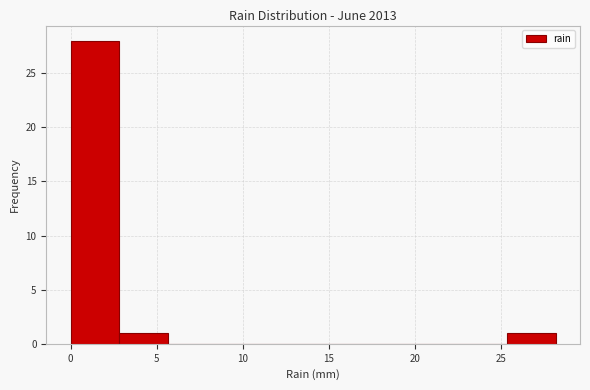

Which range on the x-axis has the tallest bar?

0.0 to 3.0